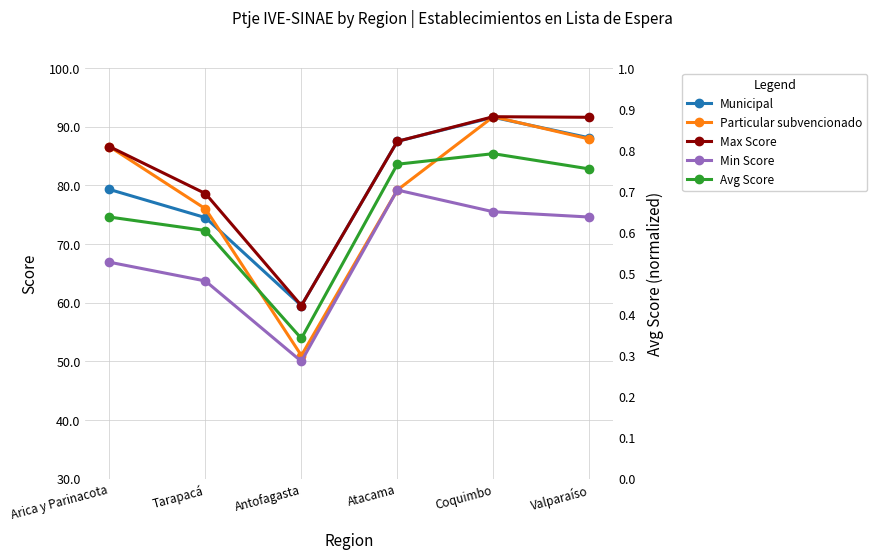

How many values in the Municipal series exceed 87?

3